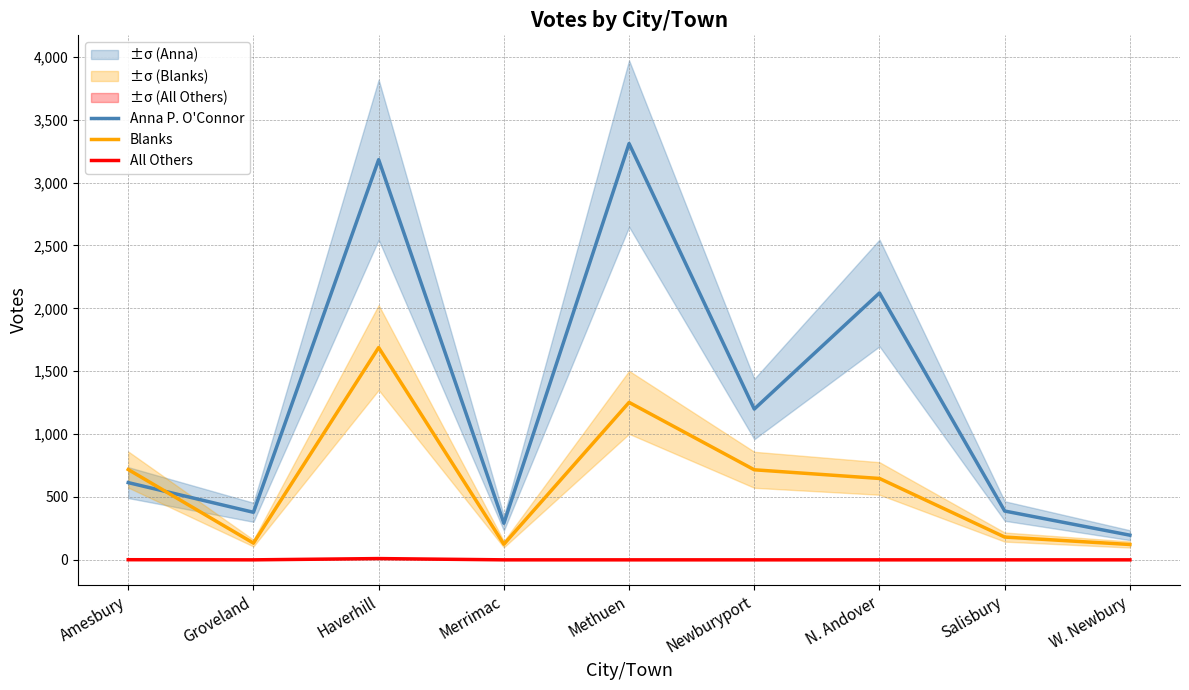

Where is the first local maximum for All Others?

Haverhill